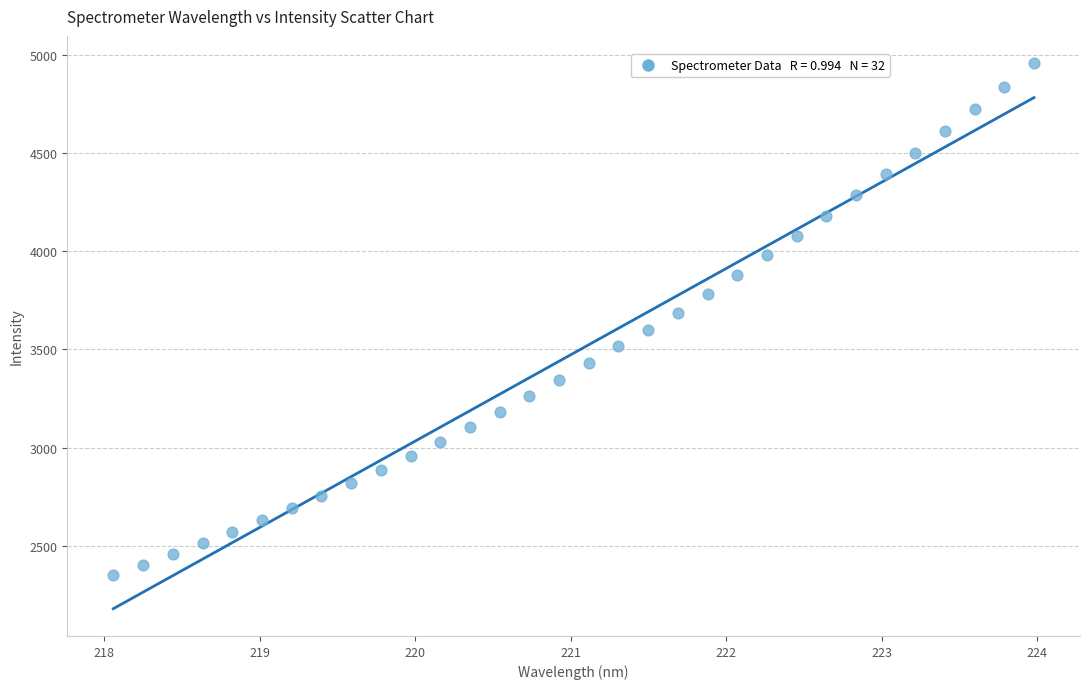

What is the range of Y values (max minus min)?

2607.5